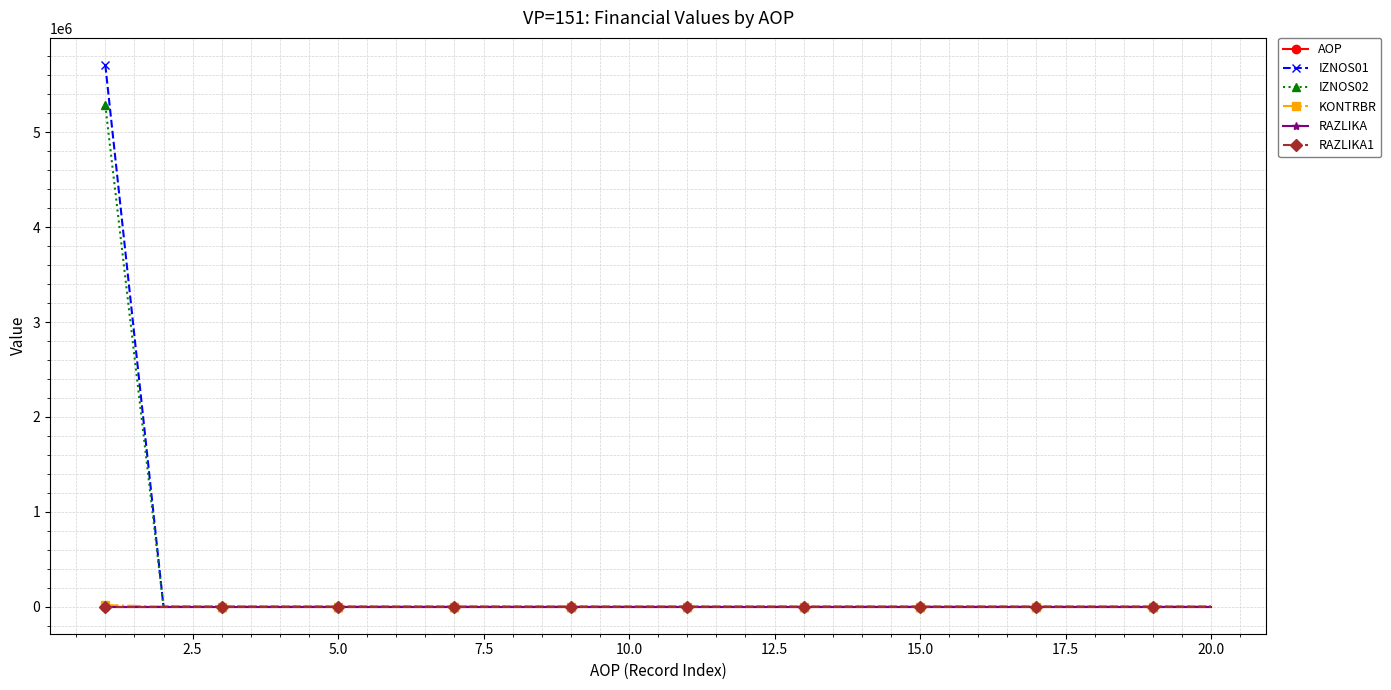

Reading left to right, extract all data points from this chart.

AOP: 1.0	2.0	3.0	4.0	5.0	6.0	7.0	8.0	9.0	10.0	11.0	12.0	13.0	14.0	15.0	16.0	17.0	18.0	19.0	20.0
IZNOS01: 5710013.0	0.0	0.0	0.0	0.0	0.0	0.0	0.0	0.0	0.0	0.0	0.0	0.0	0.0	0.0	0.0	0.0	0.0	0.0	0.0
IZNOS02: 5284937.0	0.0	0.0	0.0	0.0	0.0	0.0	0.0	0.0	0.0	0.0	0.0	0.0	0.0	0.0	0.0	0.0	0.0	0.0	0.0
KONTRBR: 16279.9	0.0	0.0	0.0	0.0	0.0	0.0	0.0	0.0	0.0	0.0	0.0	0.0	0.0	0.0	0.0	0.0	0.0	0.0	0.0
RAZLIKA: 0.0	0.0	0.0	0.0	0.0	0.0	0.0	0.0	0.0	0.0	0.0	0.0	0.0	0.0	0.0	0.0	0.0	0.0	0.0	0.0
RAZLIKA1: 0.0	0.0	0.0	0.0	0.0	0.0	0.0	0.0	0.0	0.0	0.0	0.0	0.0	0.0	0.0	0.0	0.0	0.0	0.0	0.0